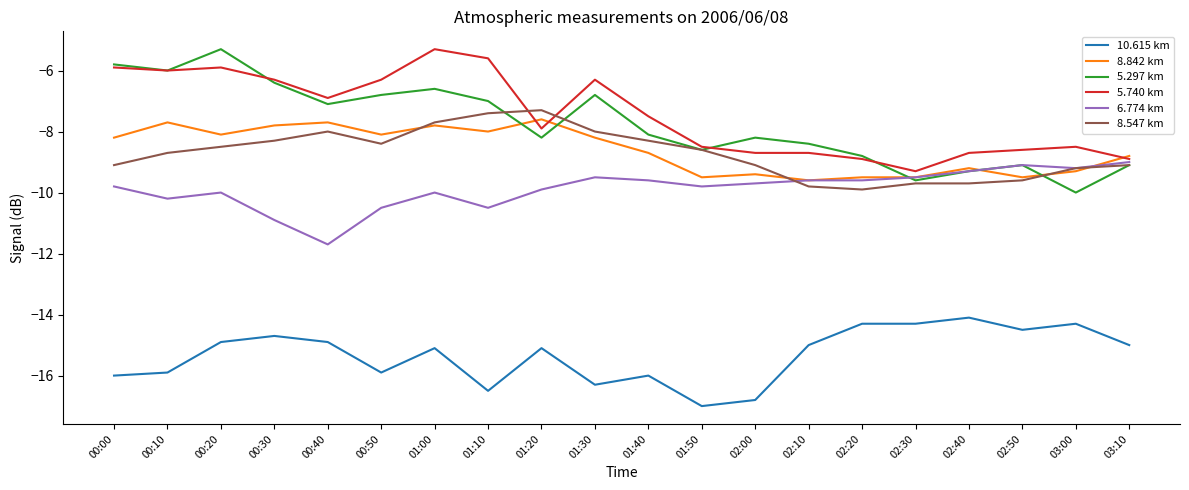

How many lines are shown in the chart?

6